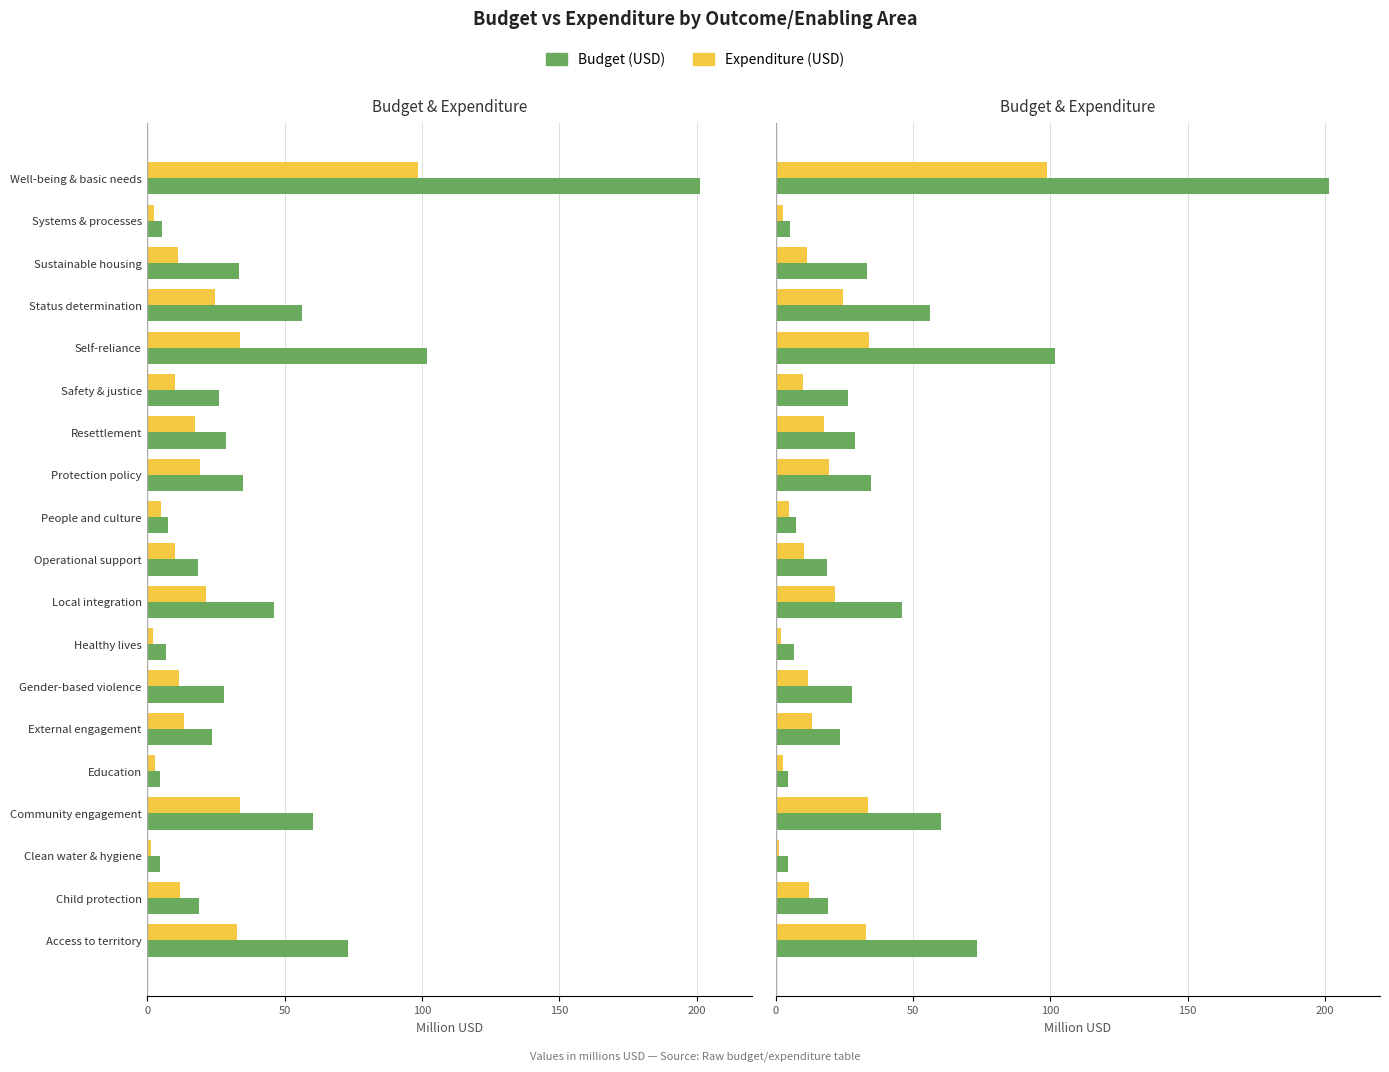

The value of Budget (USD) at Local integration is 46.1. True or false?

True